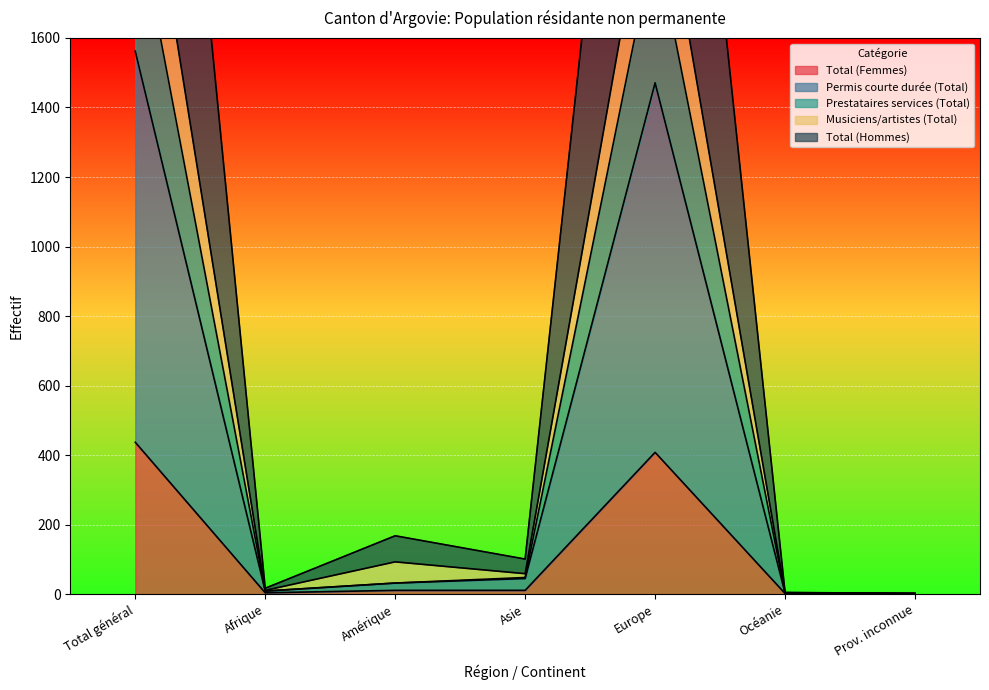

How many distinct data groups are displayed?

5